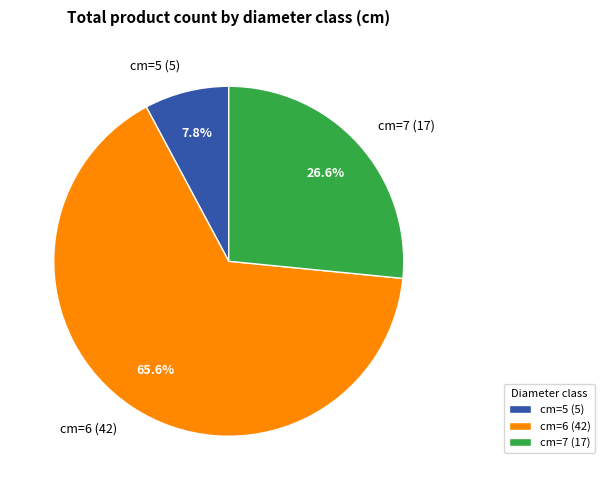

Which slice is the largest?

cm=6